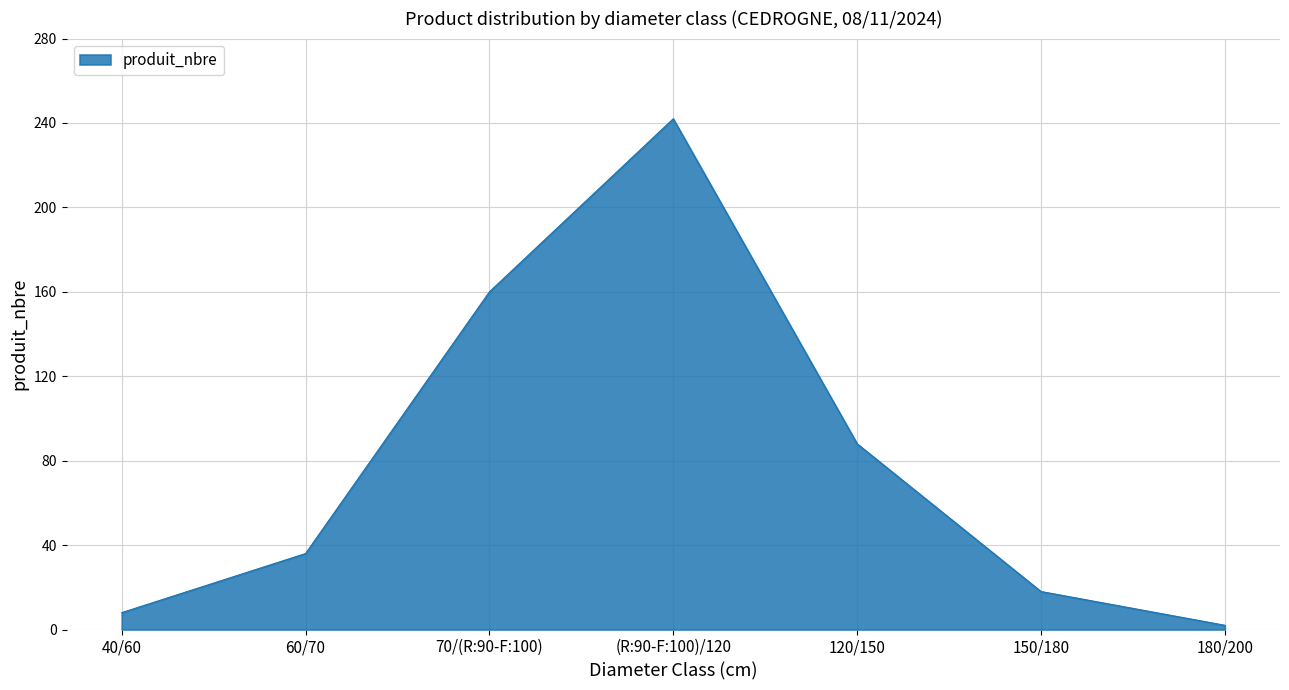

What is the change in value from 70/(R:90-F:100) to 180/200?

-158